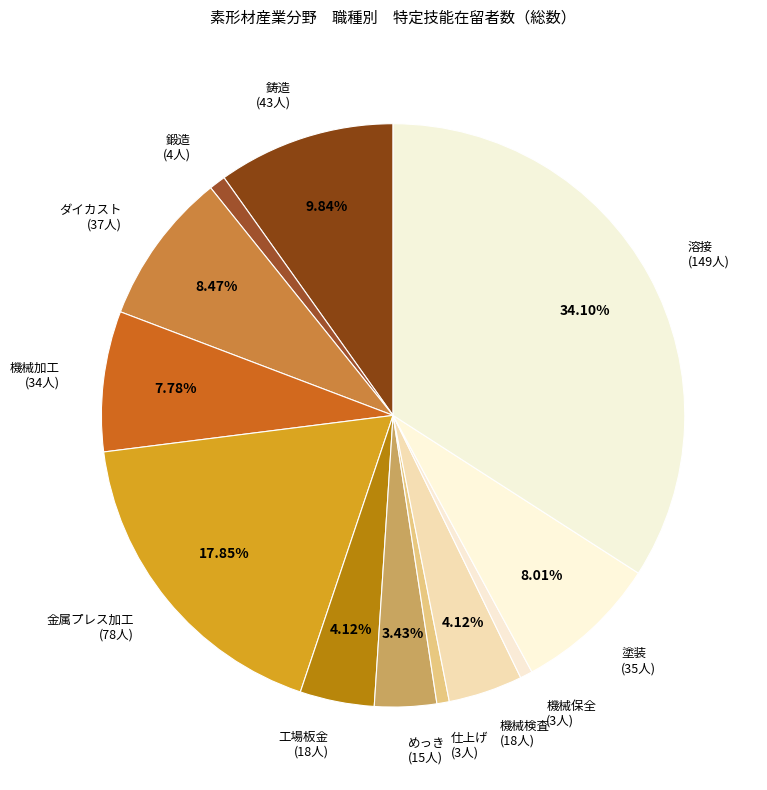

What is the ratio of the value at 溶接 to the value at 工場板金?

8.3